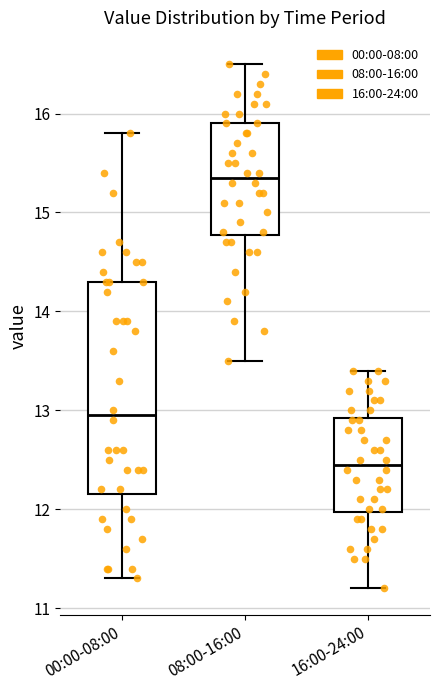

Reading left to right, transcribe this box plot: for each box, give where its median line is, the range the box spans, and where its two whiskers end, as read against the y-axis. The values are not printed on the chart, so give them approximately, as read against the axis.

00:00-08:00: median 13.0, box 12.2 to 14.3, whiskers 11.3 to 15.8
08:00-16:00: median 15.4, box 14.8 to 15.9, whiskers 13.5 to 16.5
16:00-24:00: median 12.5, box 12.0 to 12.9, whiskers 11.2 to 13.4